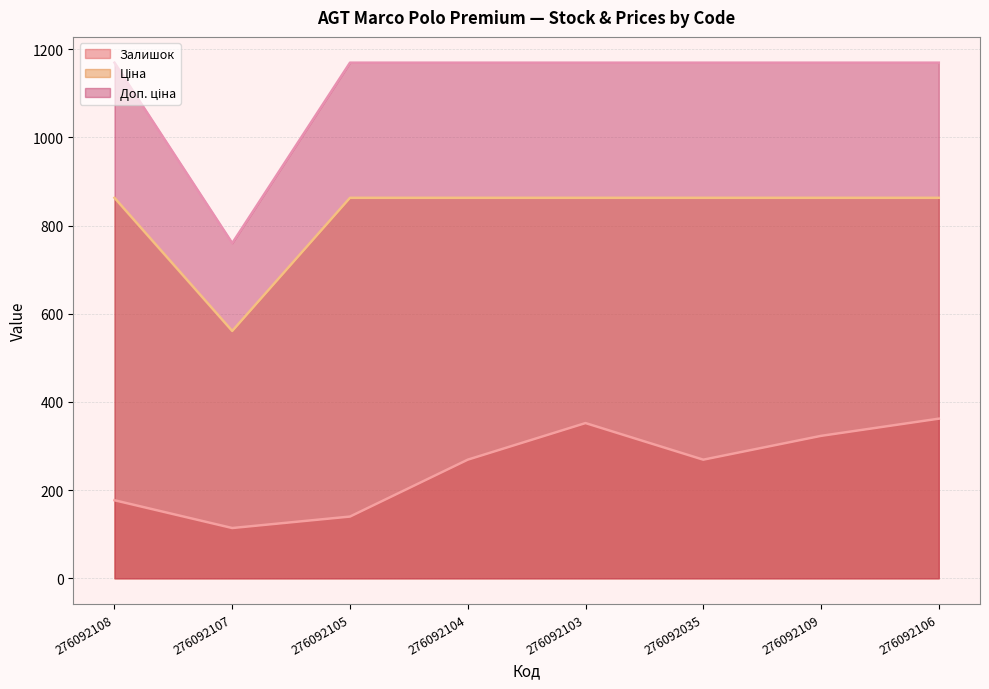

List the series in order of their overall mean, highest first.

Доп. ціна, Ціна, Залишок